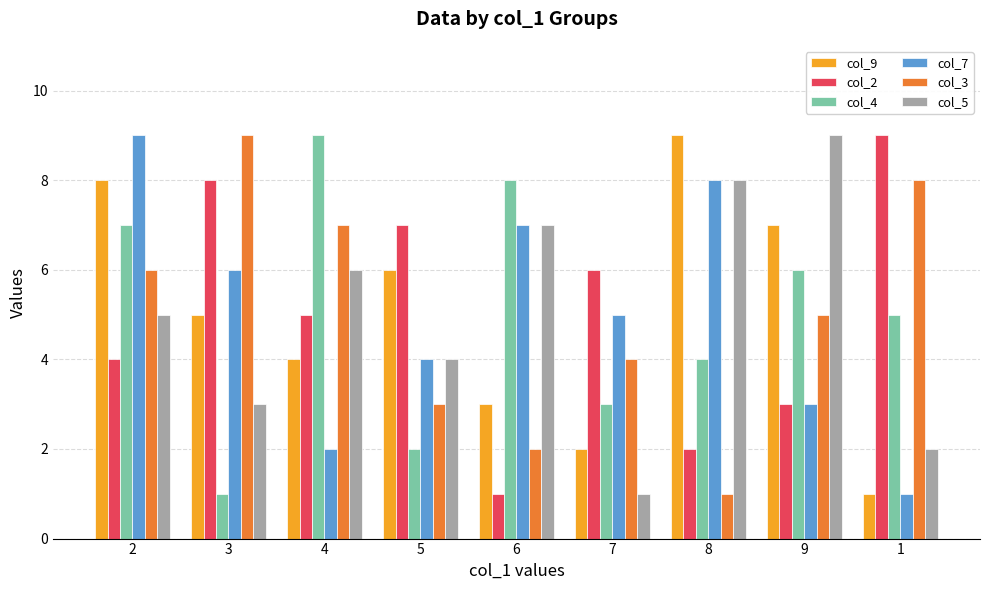

Which series changed the most between 4 and 7?

col_4